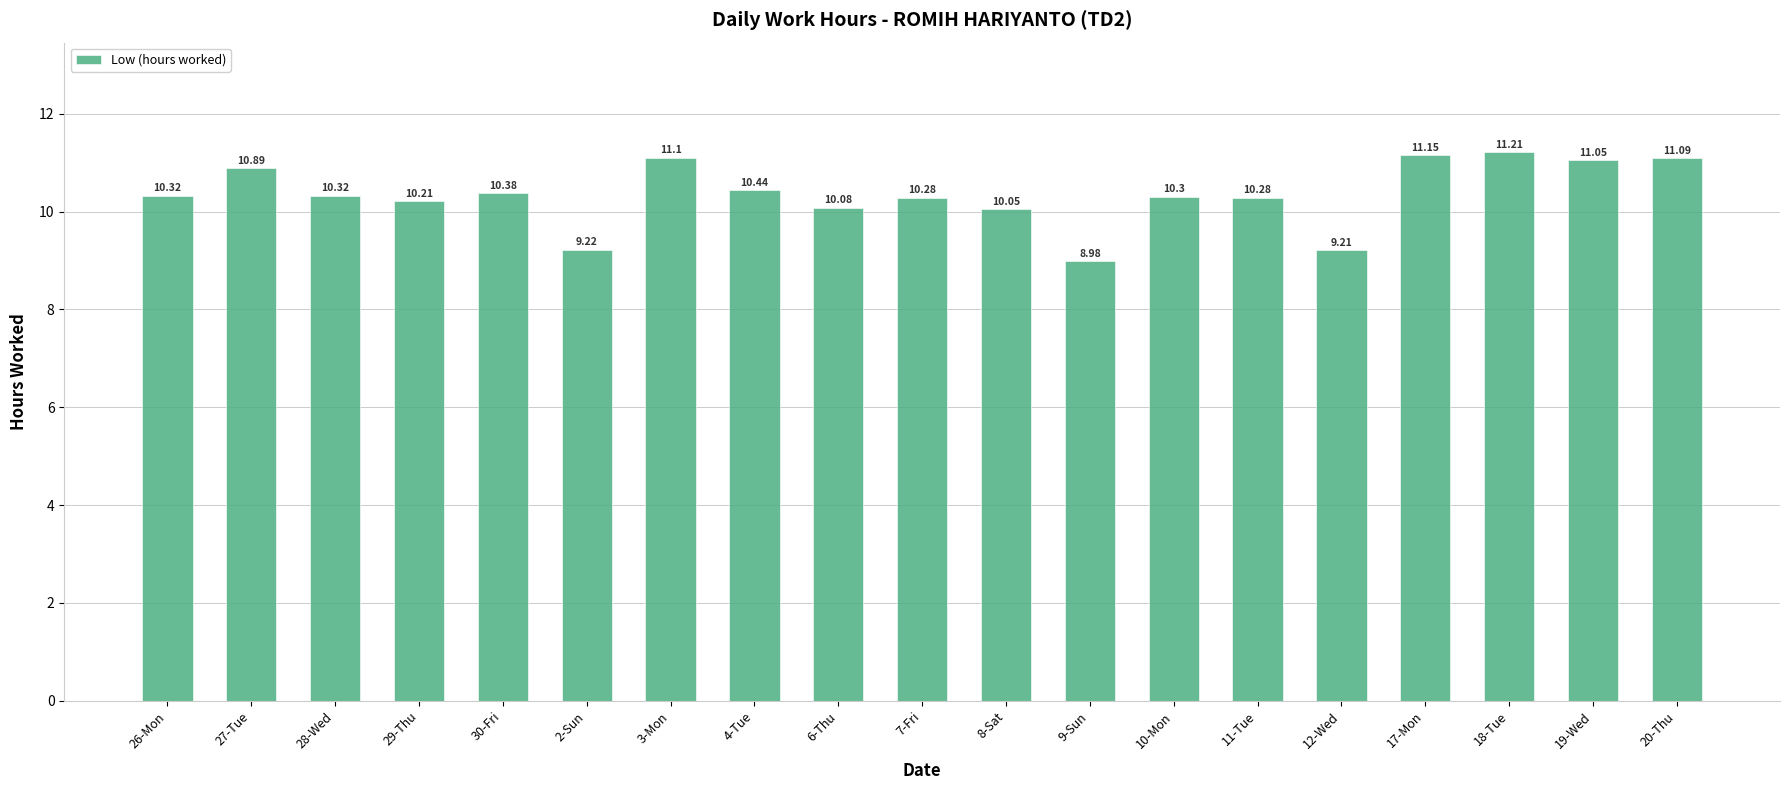

What is the sum of the values at 2-Sun and 30-Fri?

19.6